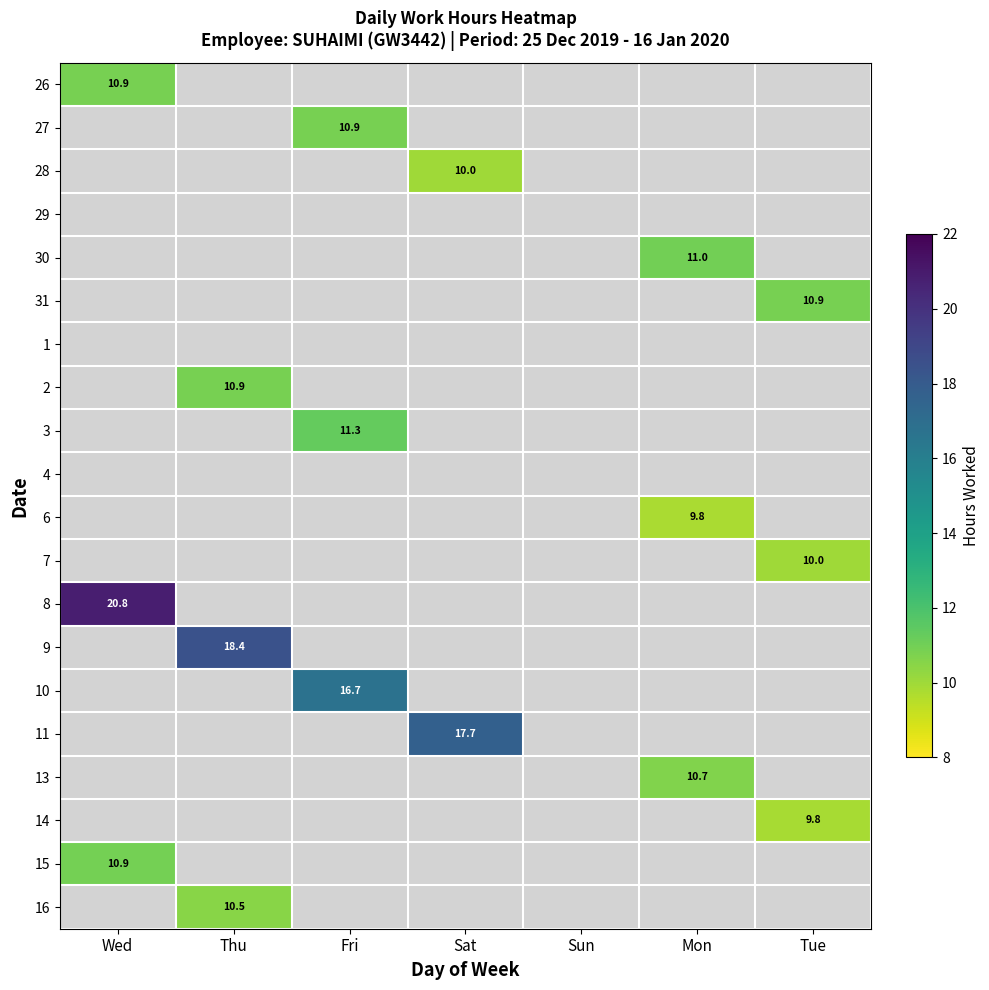

Is the value of 15 at Sat greater than the value of 28 at Thu?

No